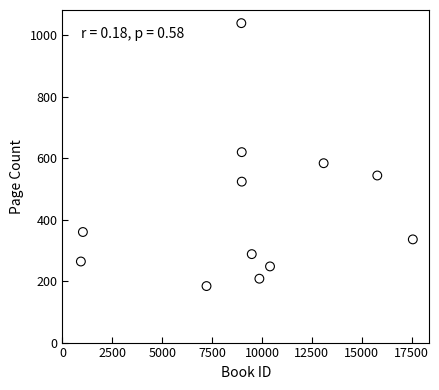

What is the average X value?

9357